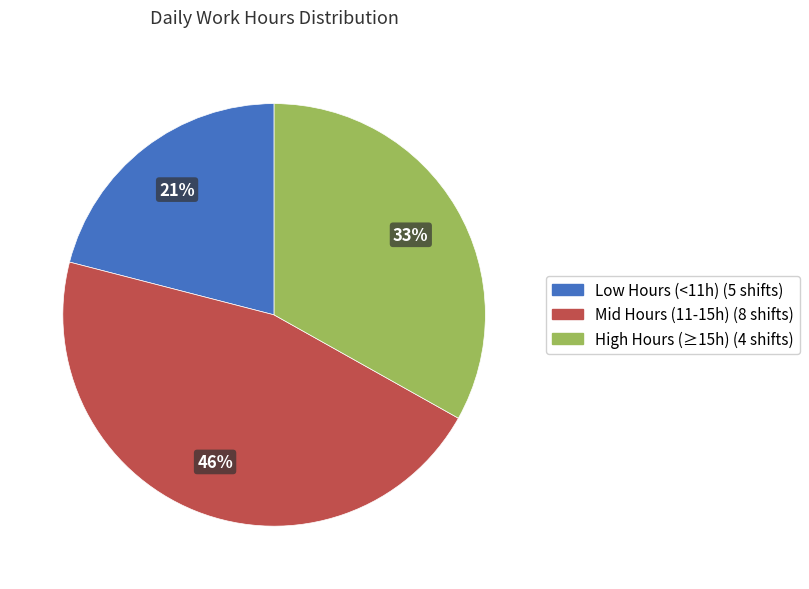

To the nearest percent, what is the difference between the Mid Hours (11-15h) (8 shifts) and Low Hours (<11h) (5 shifts) slice percentages?

25%